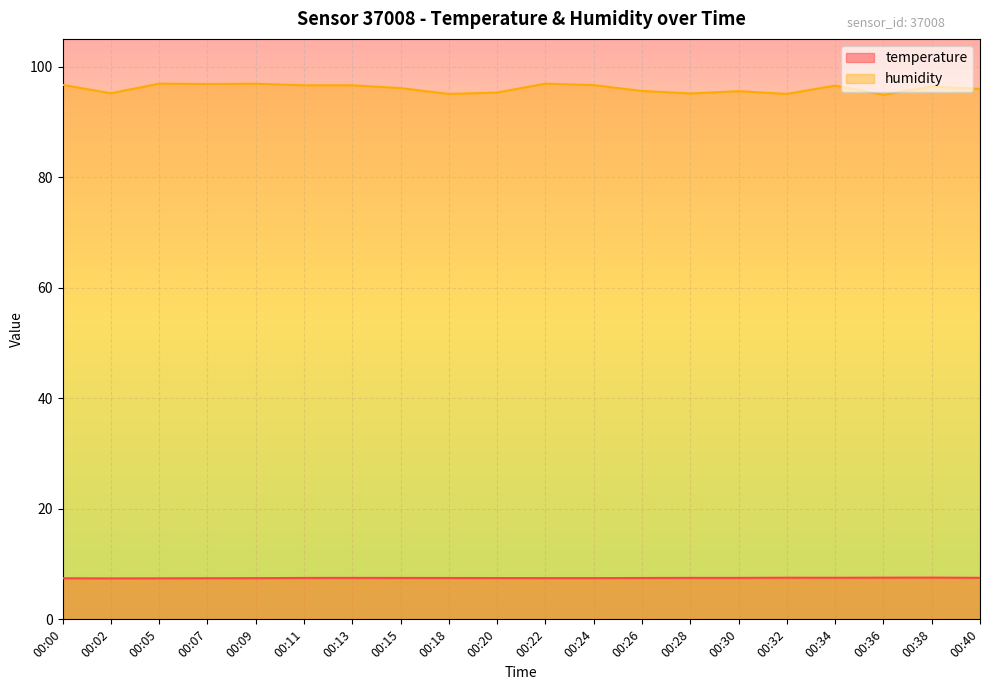

What are all the series names shown in the legend?

temperature, humidity